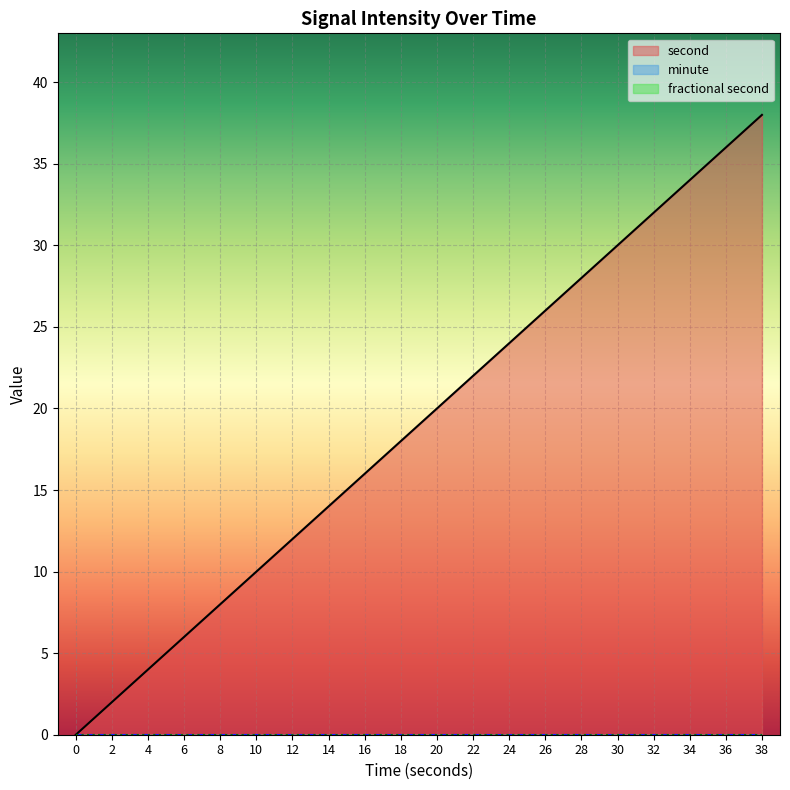

True or false: second has a value of 2 at 8.

False